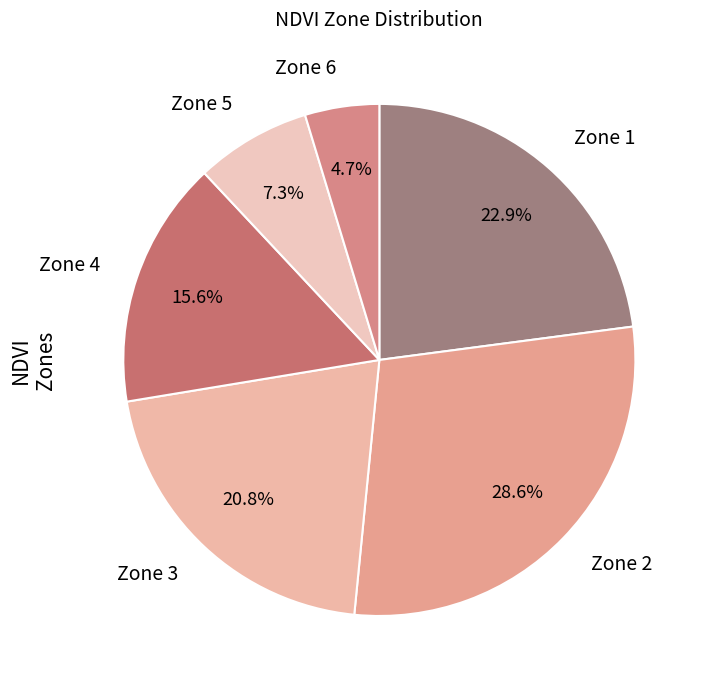

Approximately how many times larger is the value at Zone 1 compared to Zone 5?

3.1